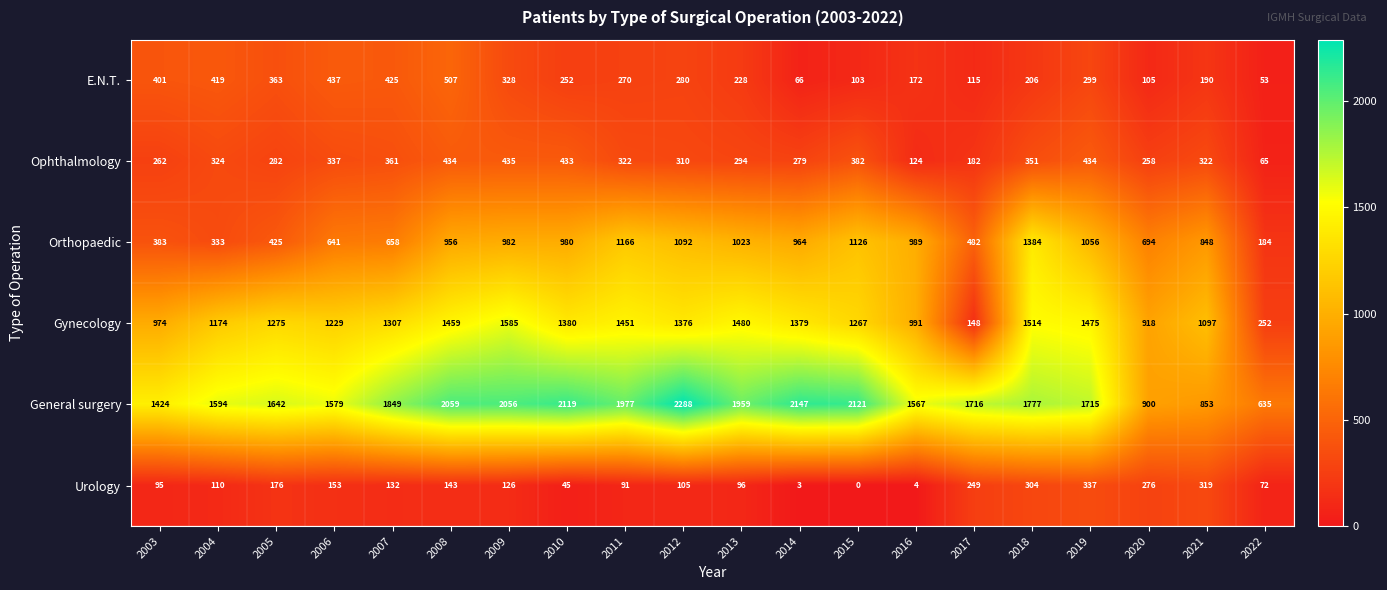

Which category has the highest value in the E.N.T. series?

2008